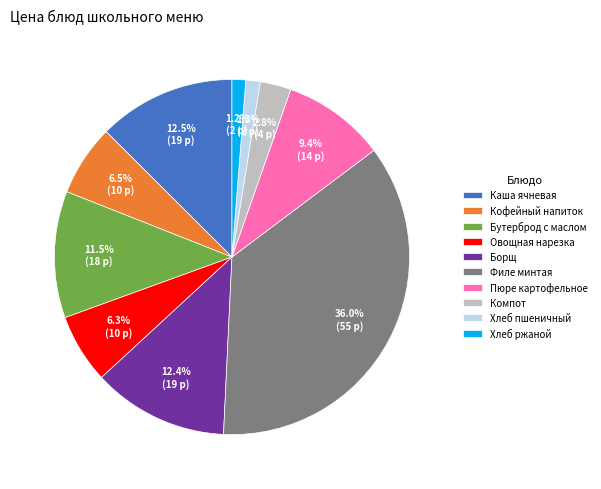

What percentage is NOT represented by Хлеб ржаной?

98.8%